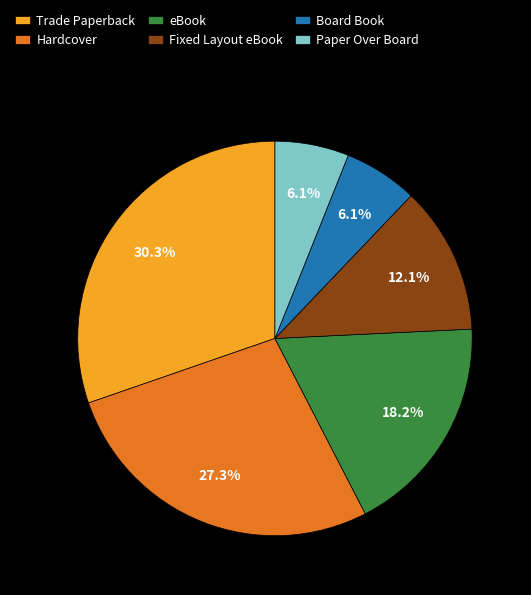

How many slices are in this pie chart?

6